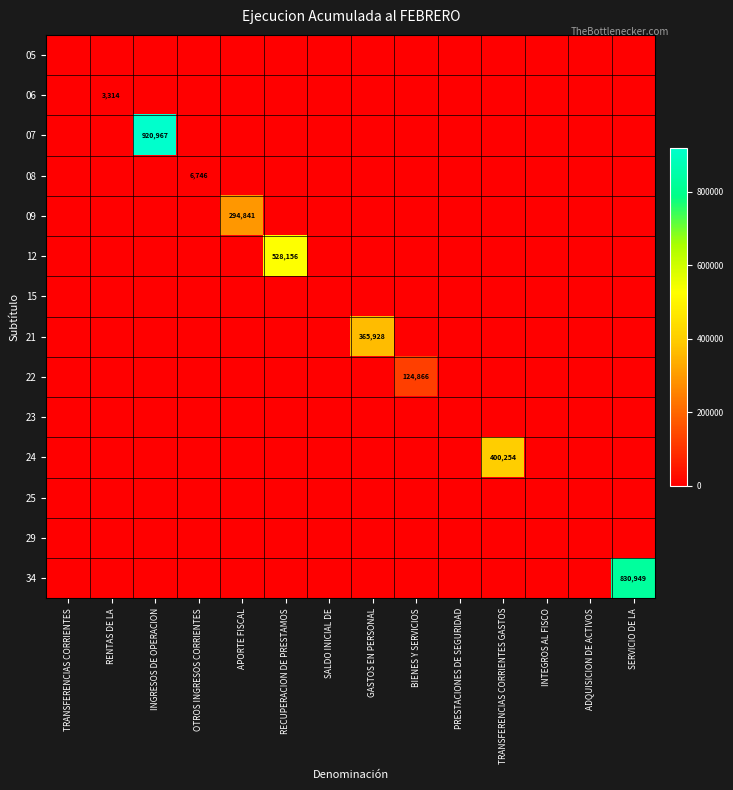

True or false: 09 has a value of 294841 at APORTE FISCAL.

True